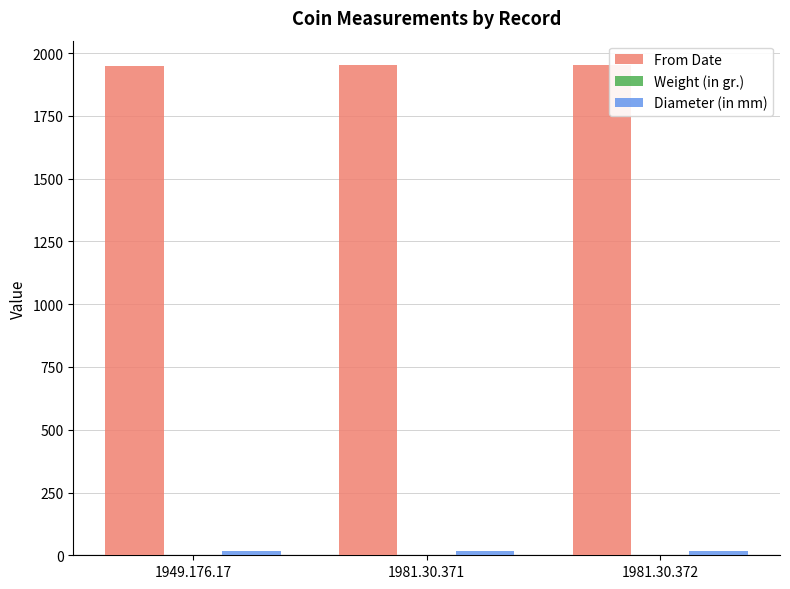

Count the number of data series in this chart.

3